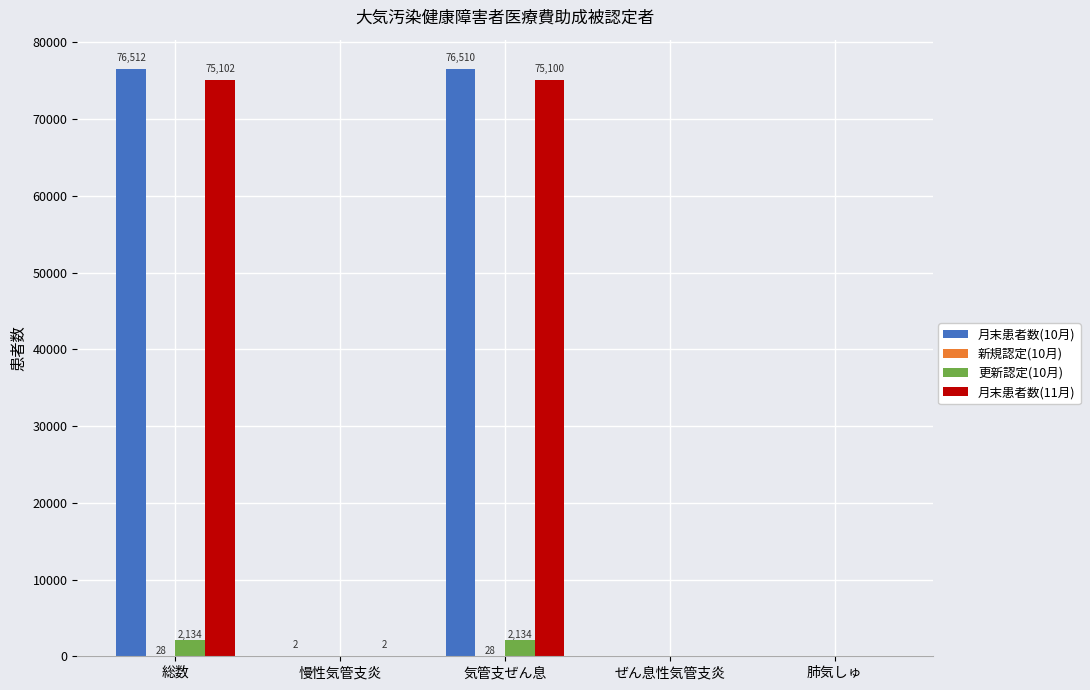

Is the value of 月末患者数(10月) at 気管支ぜん息 greater than the value of 更新認定(10月) at 慢性気管支炎?

Yes